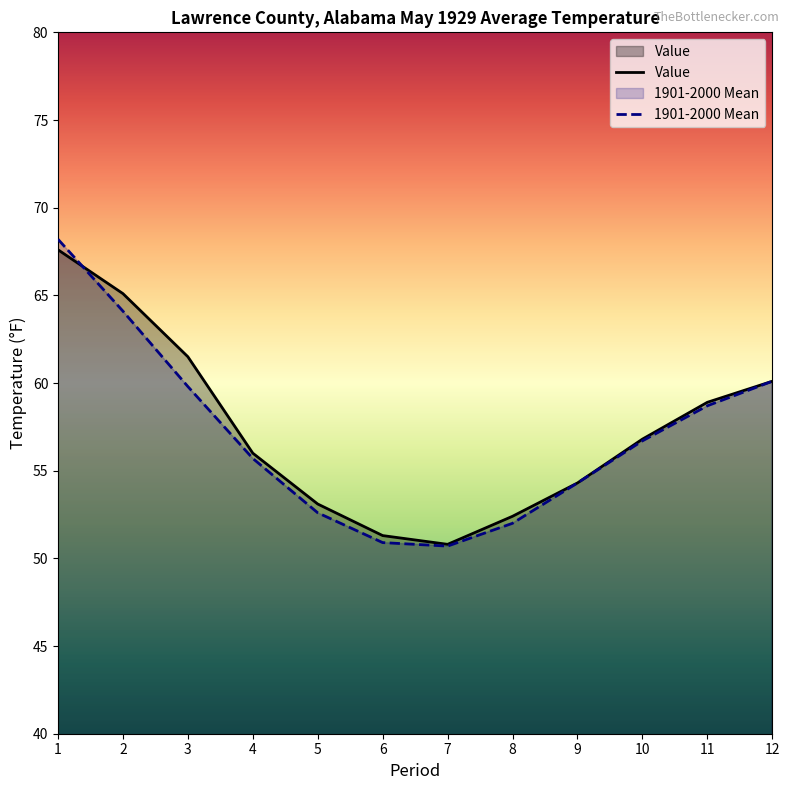

Which has a higher value, 8 or 6?

8